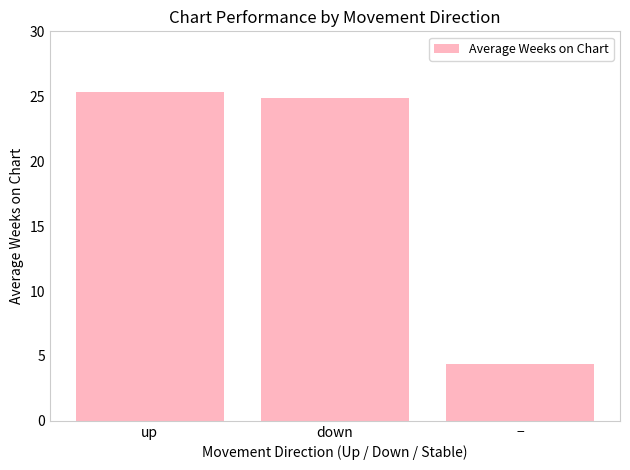

What is the value of the 3rd bar from the left?

4.4